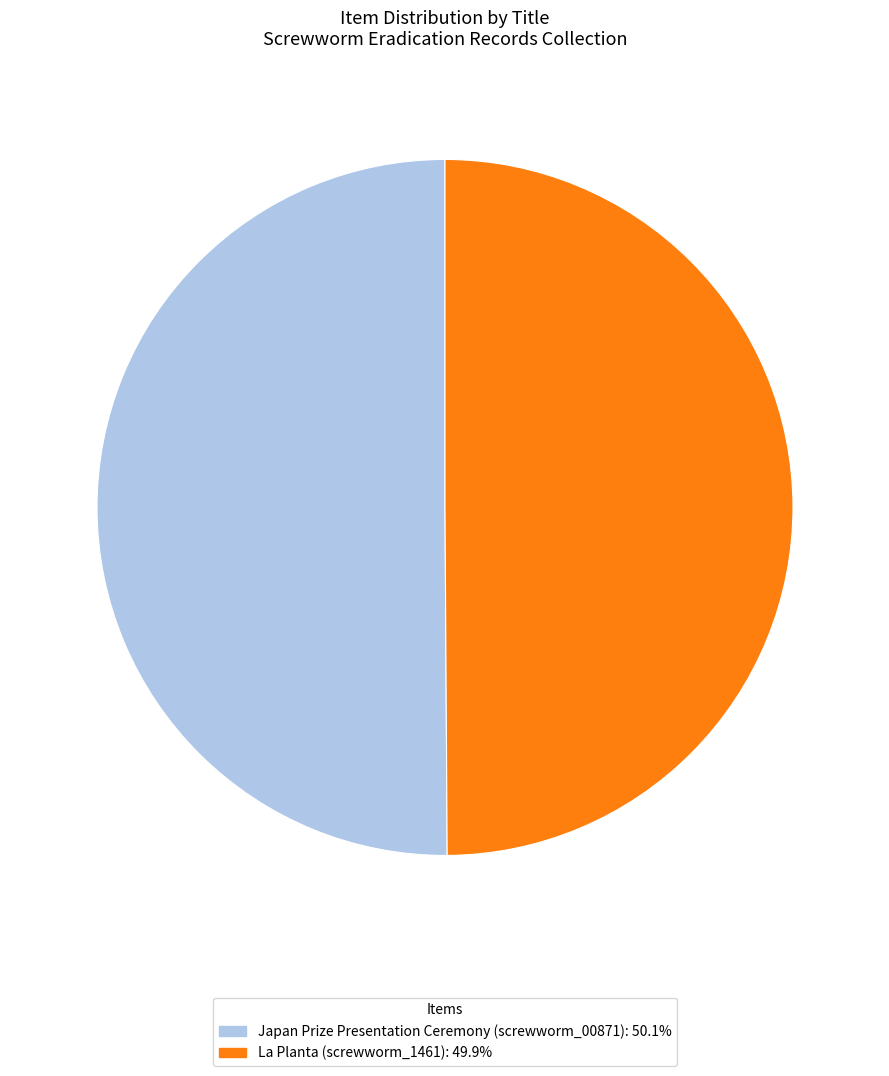

Approximately how many times larger is the value at Japan Prize Presentation Ceremony (screwworm_00871) compared to La Planta (screwworm_1461)?

1.0